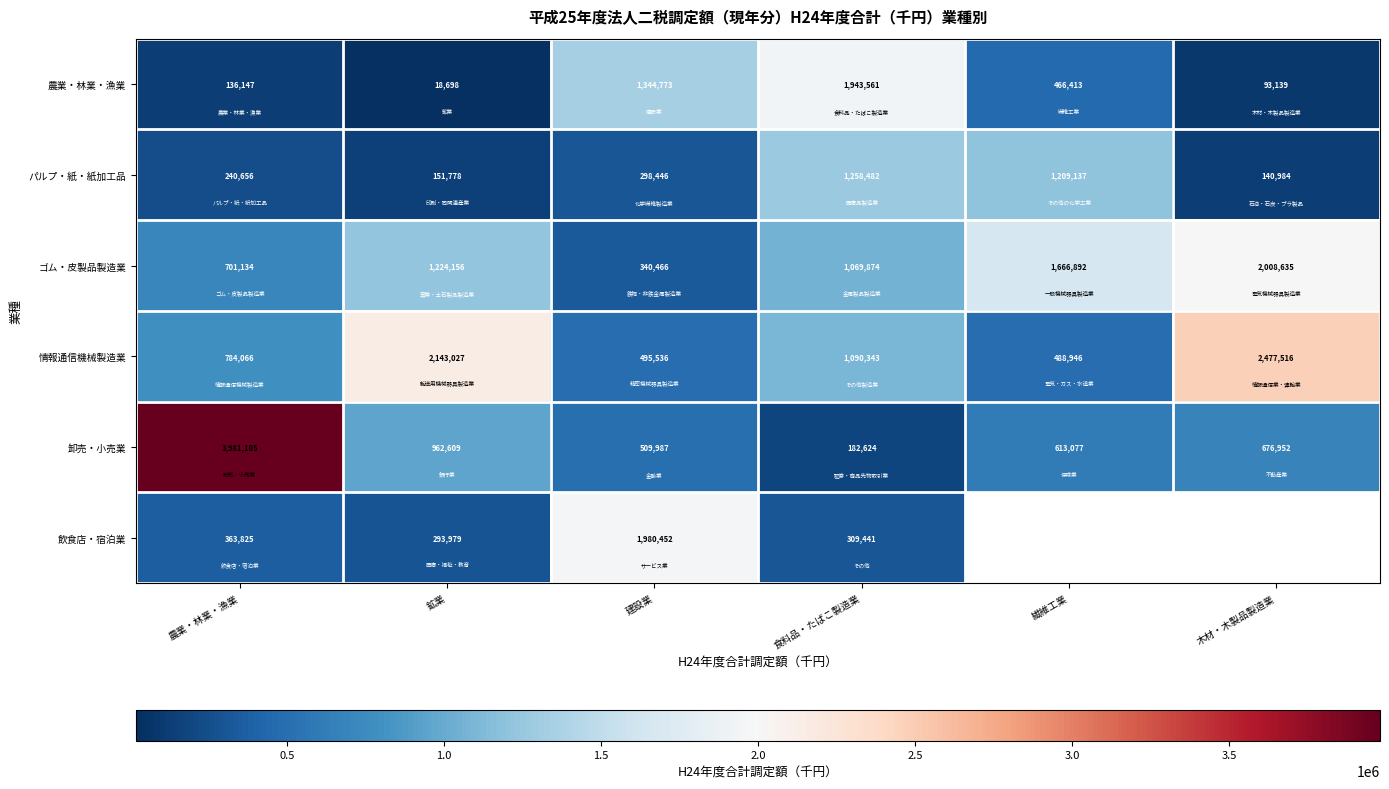

Which series changed the most between 農業・林業・漁業 and 鉱業?

卸売・小売業